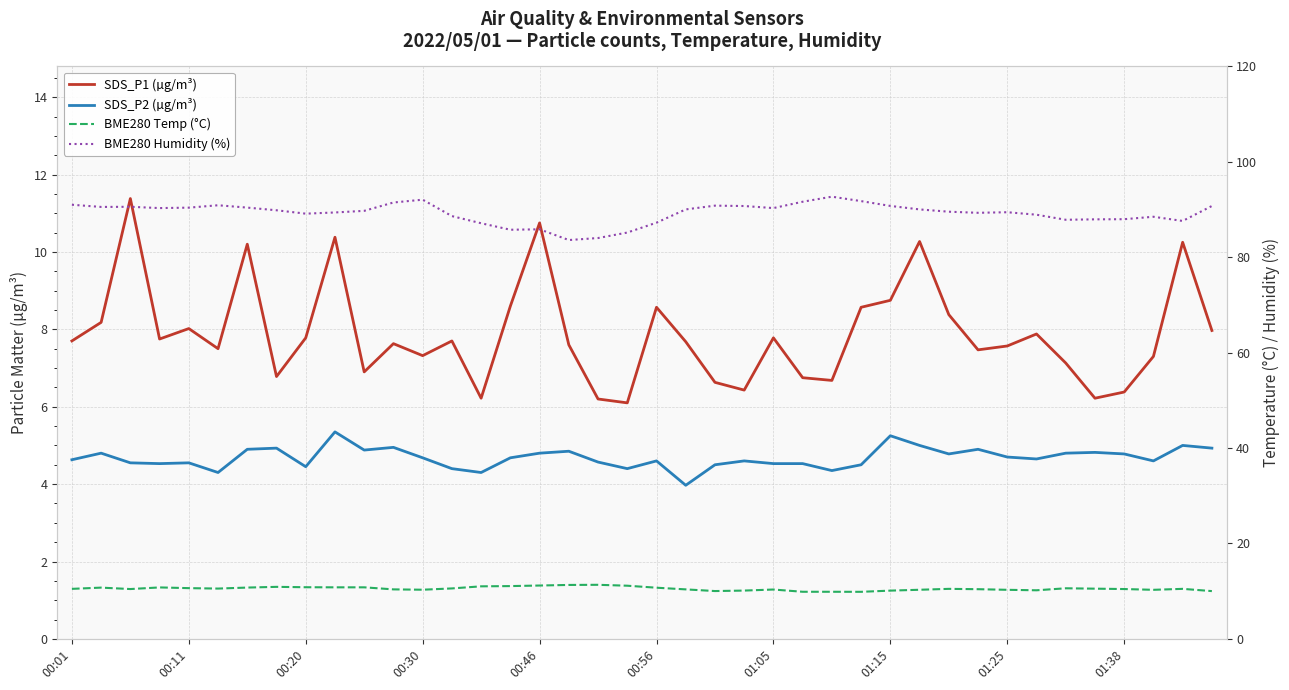

Is the value of SDS_P1 (µg/m³) at 00:11 greater than the value of BME280 Humidity (%) at 12?

No